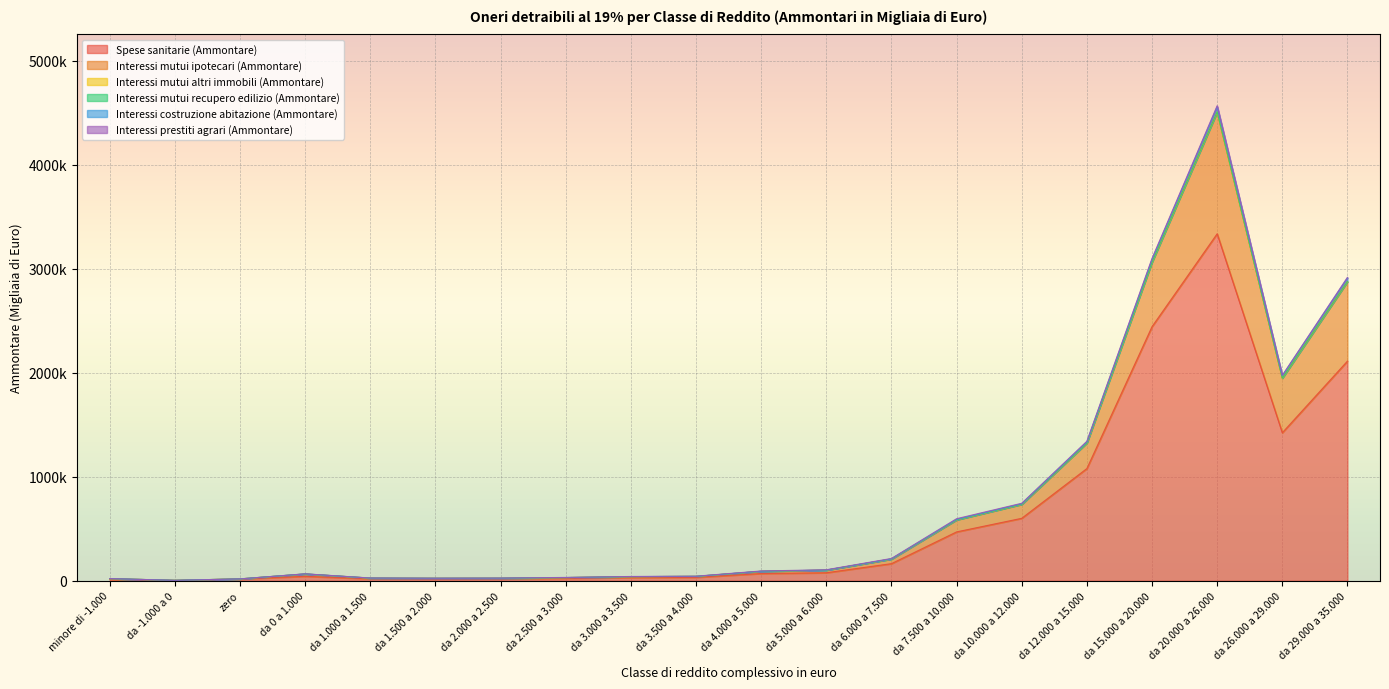

What position from the right is da -1.000 a 0?

19